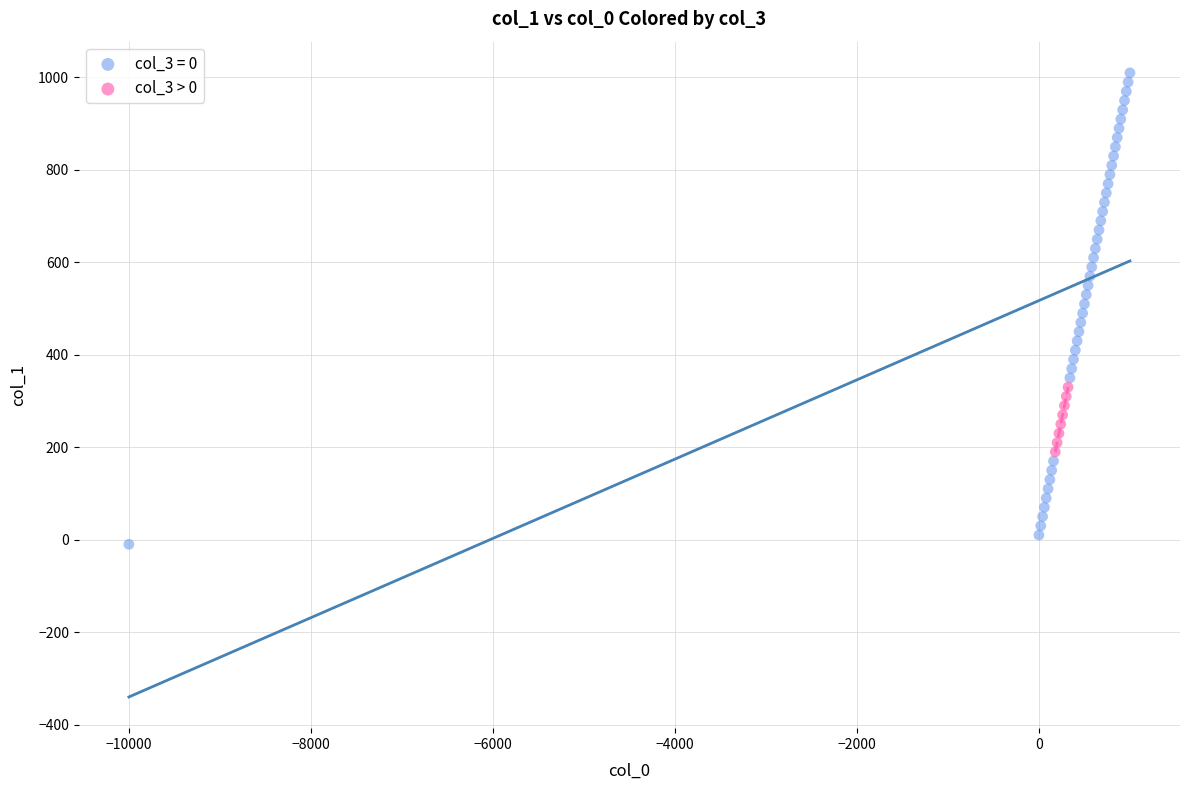

Which series contains the lowest Y value?

col_3 = 0